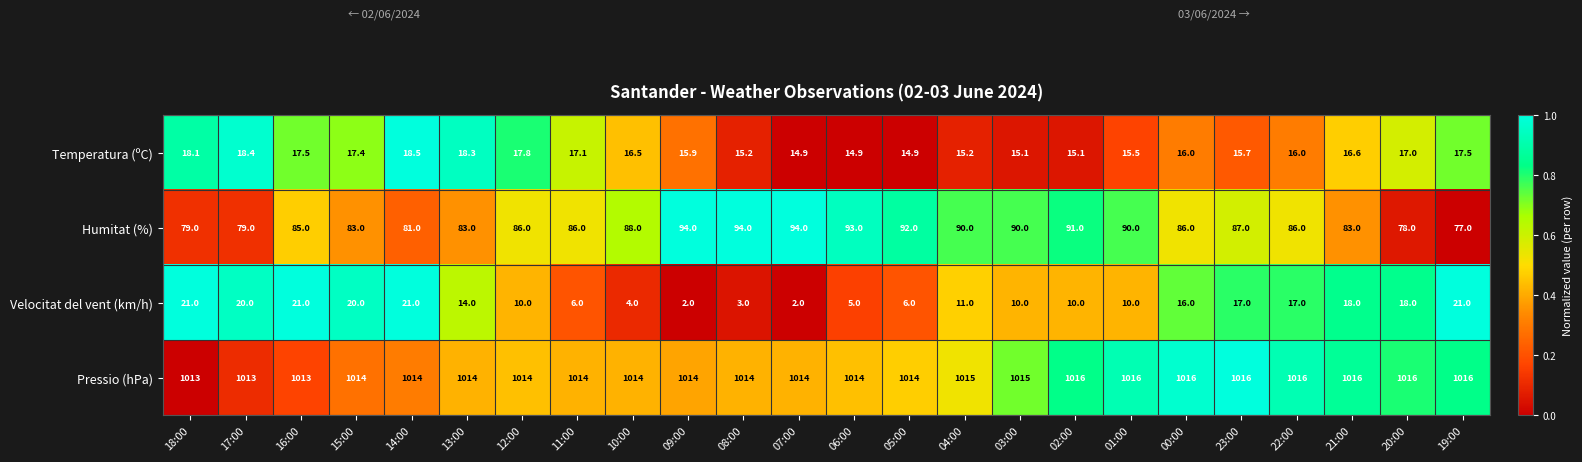

What is the sum of the Humitat (%) values at 20:00 and 14:00?

159.0